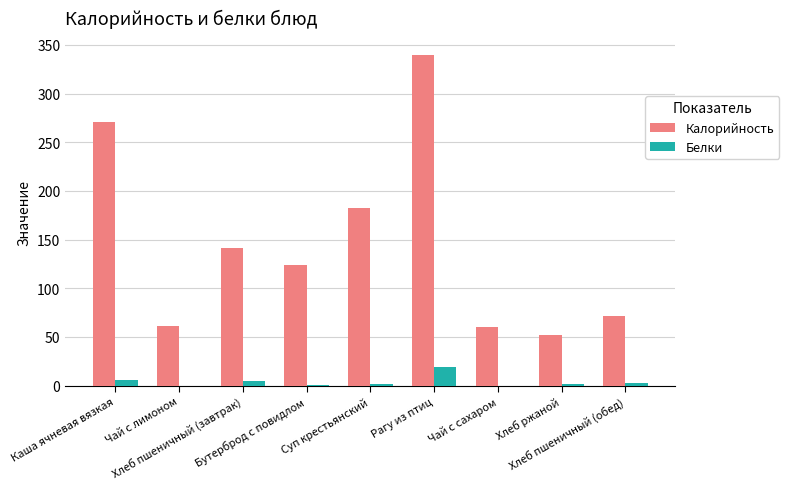

What is the sum of all Белки values?

38